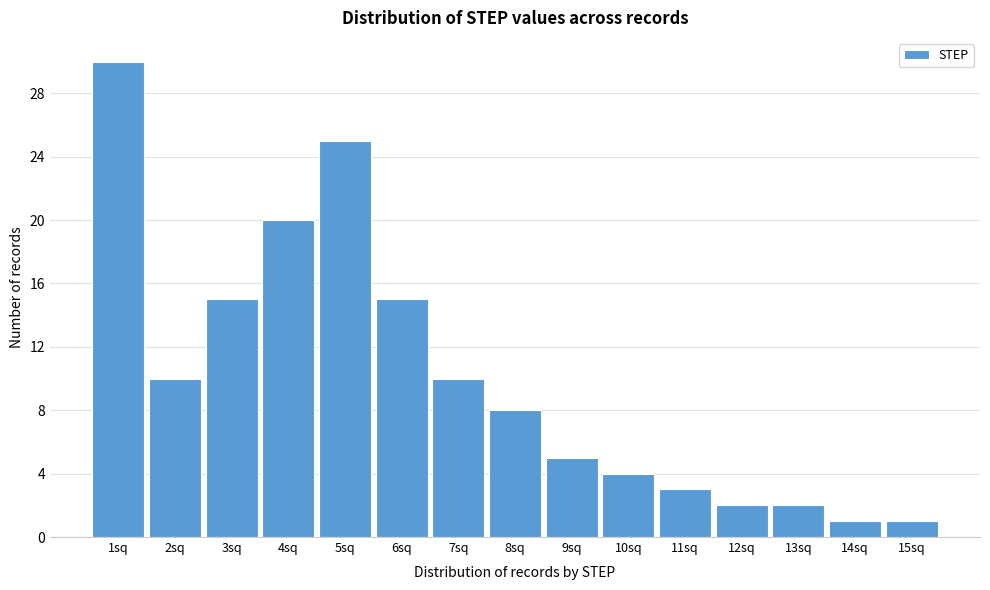

Reading left to right, extract all data points from this chart.

1sq=30	2sq=10	3sq=15	4sq=20	5sq=25	6sq=15	7sq=10	8sq=8	9sq=5	10sq=4	11sq=3	12sq=2	13sq=2	14sq=1	15sq=1